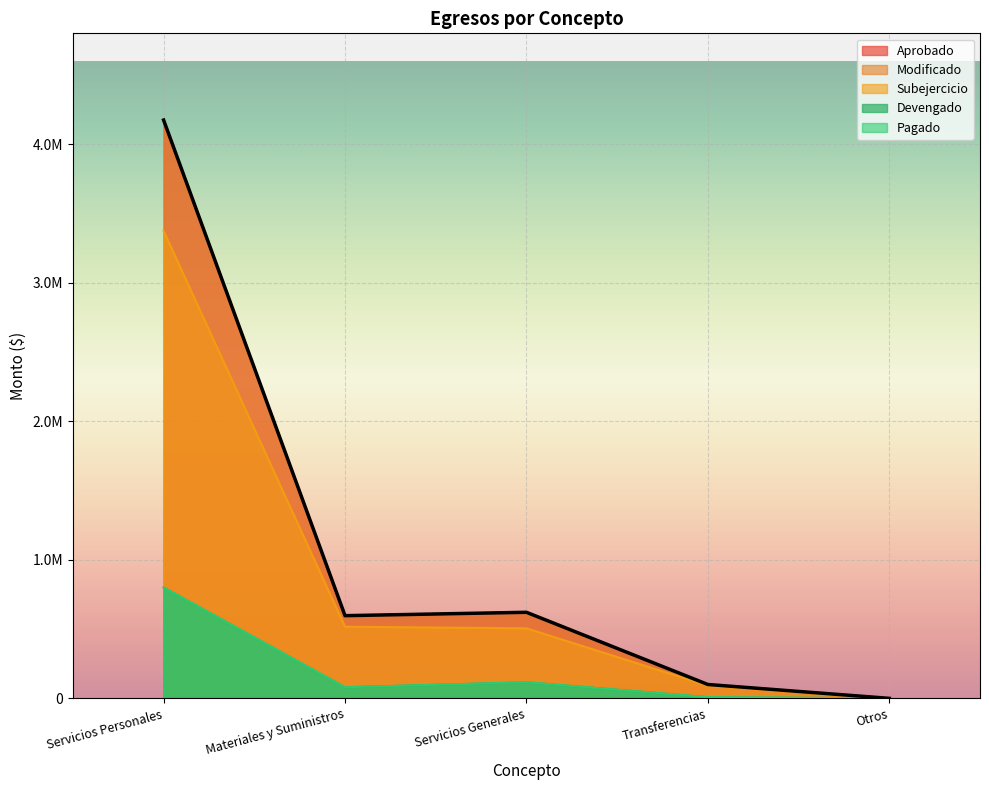

Is the value of Devengado at Materiales y Suministros greater than the value of Modificado at Materiales y Suministros?

No